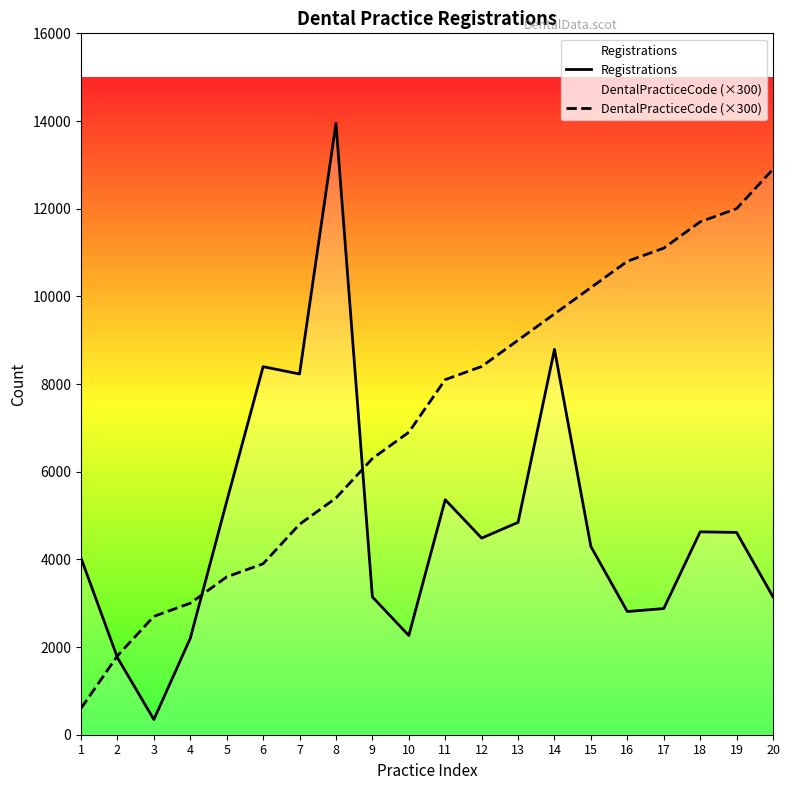

Is it true that DentalPracticeCode (×300) equals 12900 at 20?

True